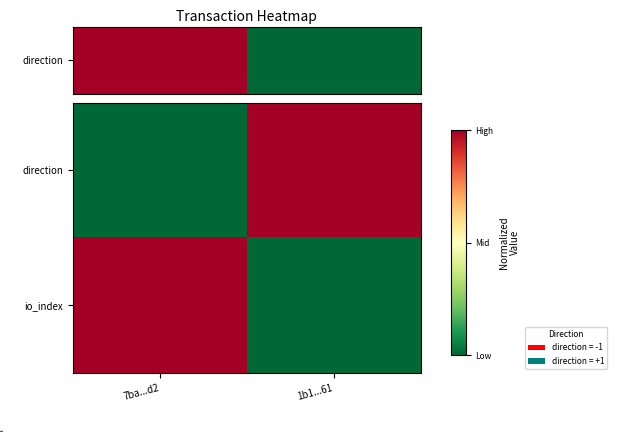

What is the difference between the highest and lowest values at 1b1...61?

1